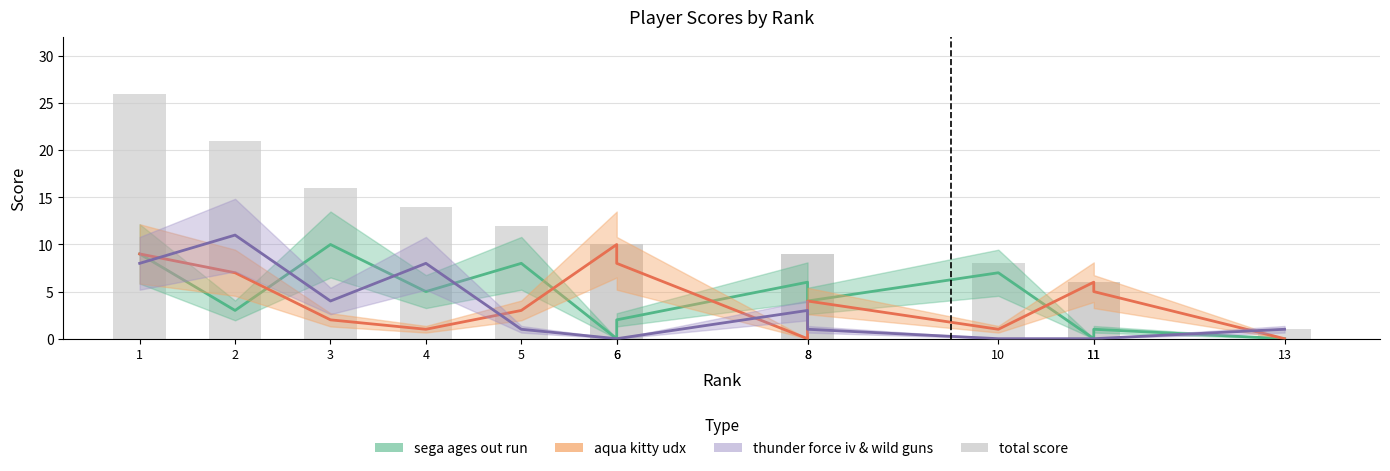

The thunder force iv & wild guns series shows 4 at 8. True or false?

False